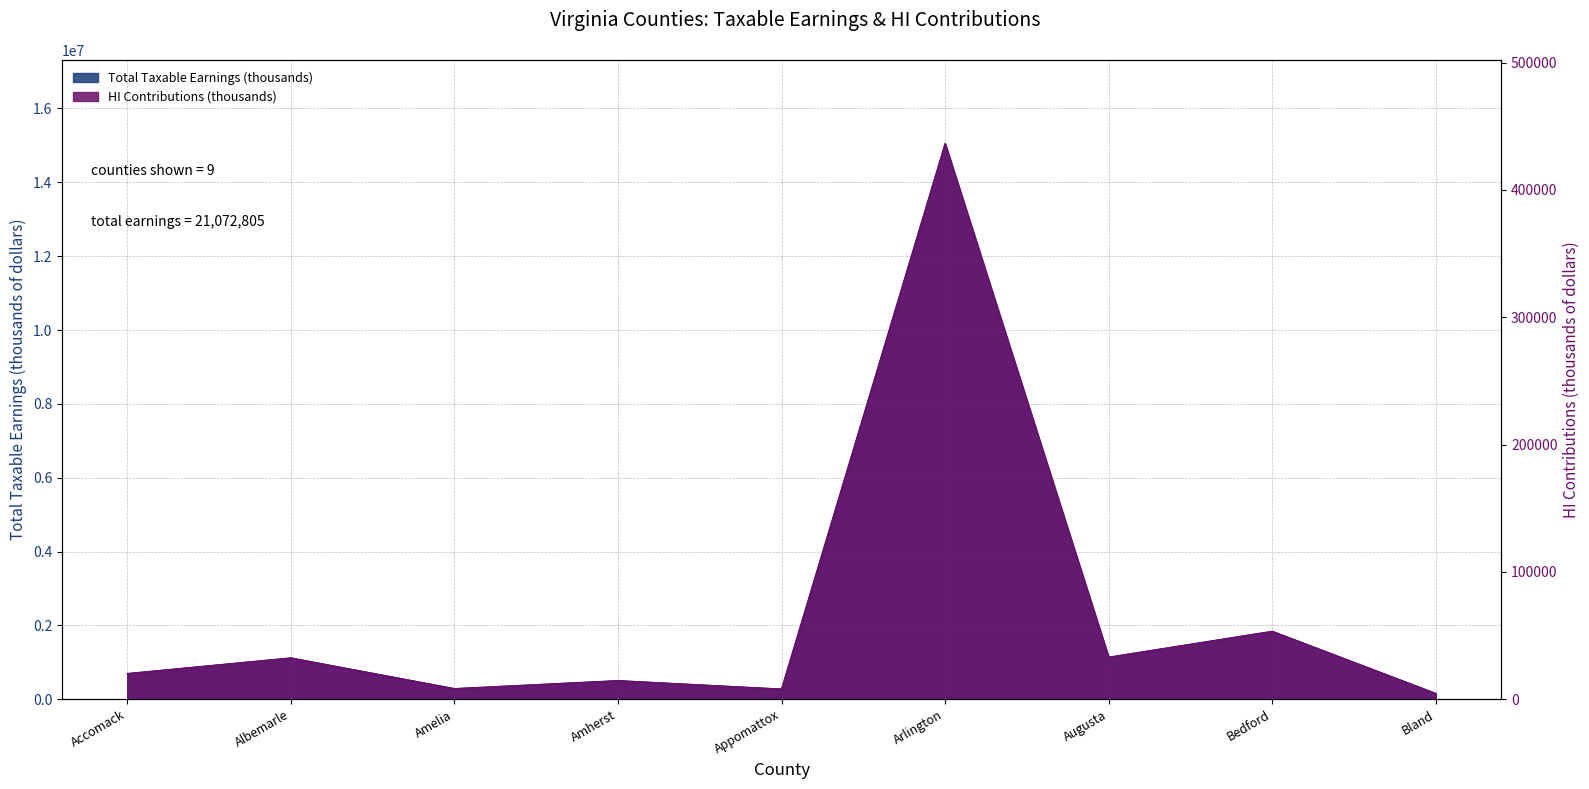

What is the value of the HI Contributions (thousands) point at the 1st from the left?

20185